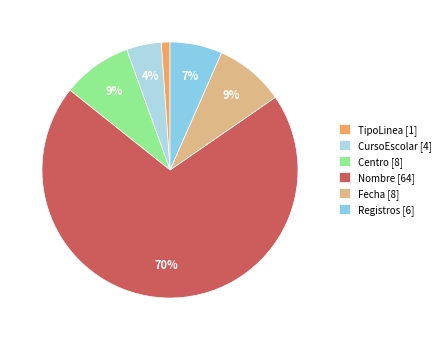

Between CursoEscolar and Registros, which is larger?

Registros